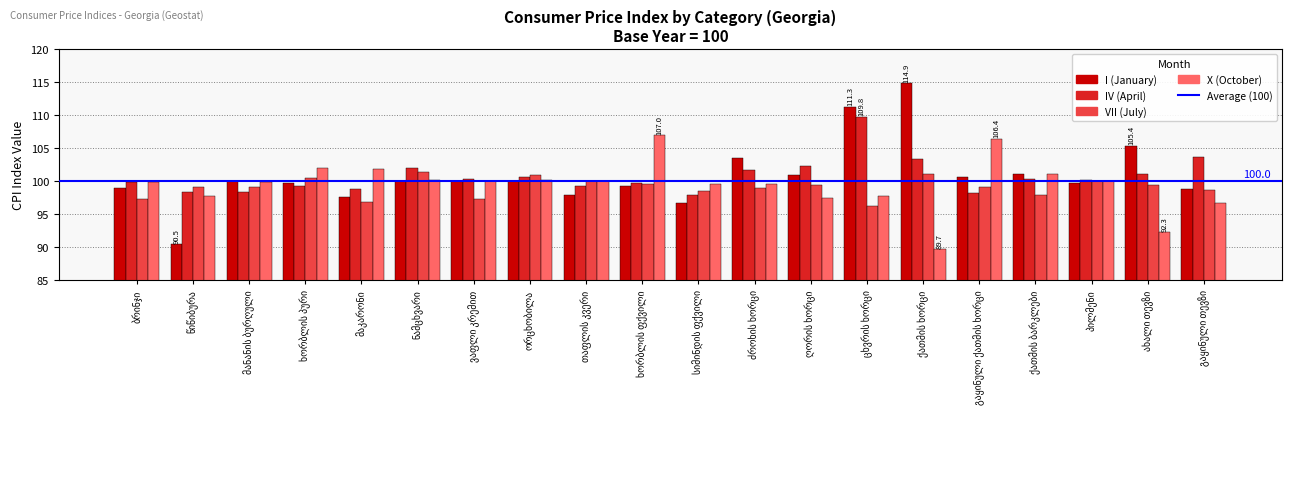

What is the average value of the I (January) series?

100.9